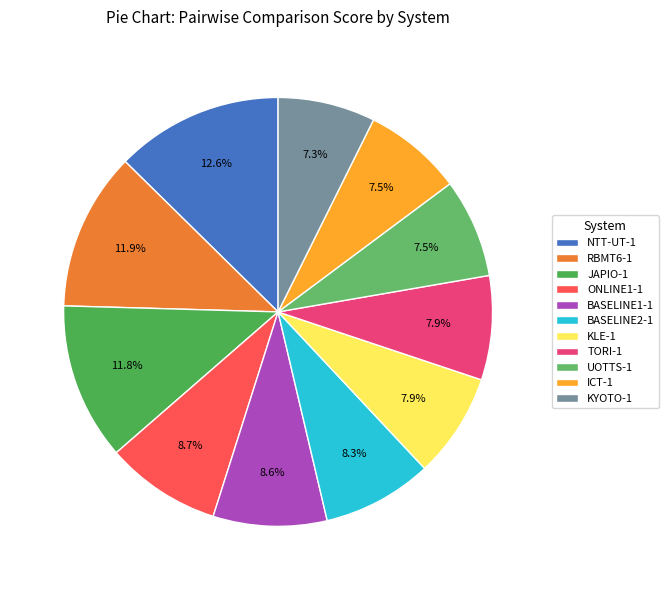

Does BASELINE2-1 represent more than half of the total?

No